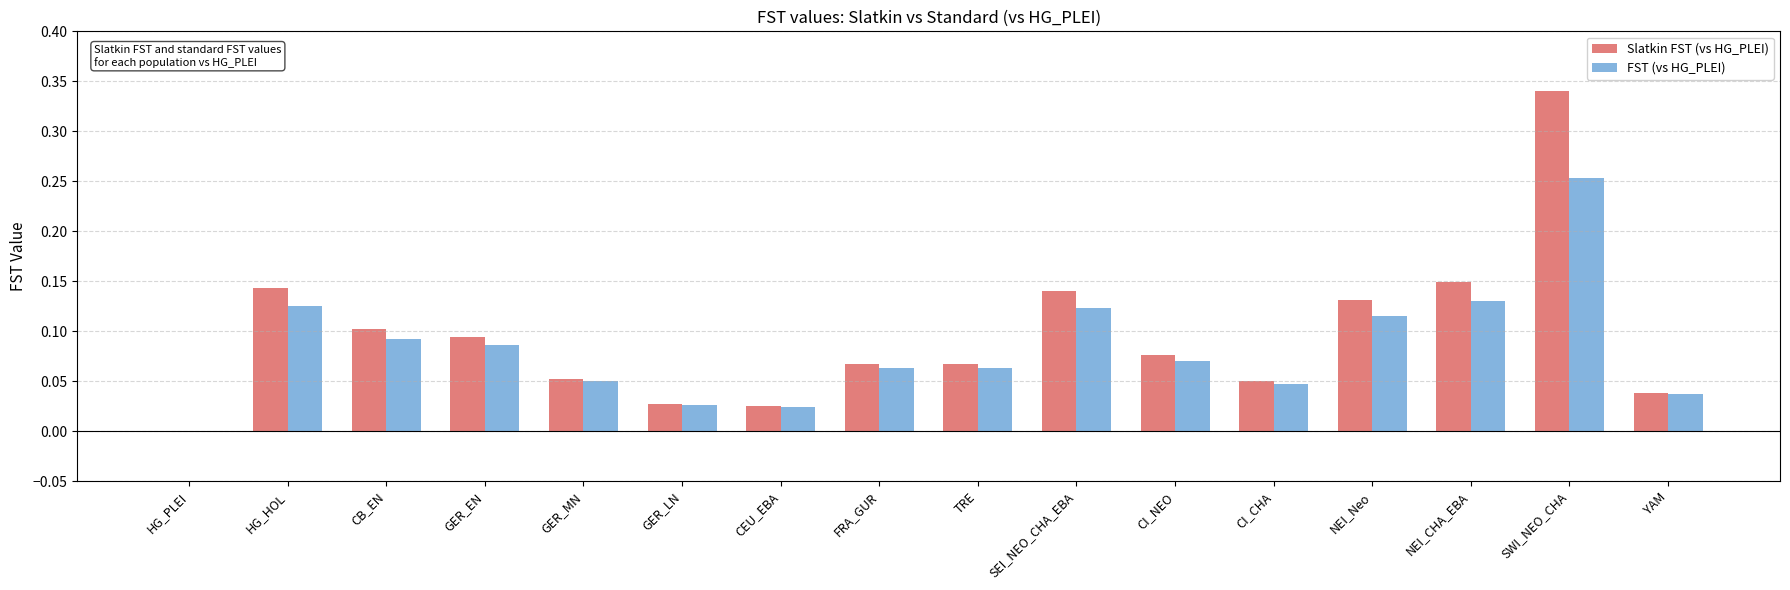

Which label corresponds to the largest value in the chart?

SWI_NEO_CHA